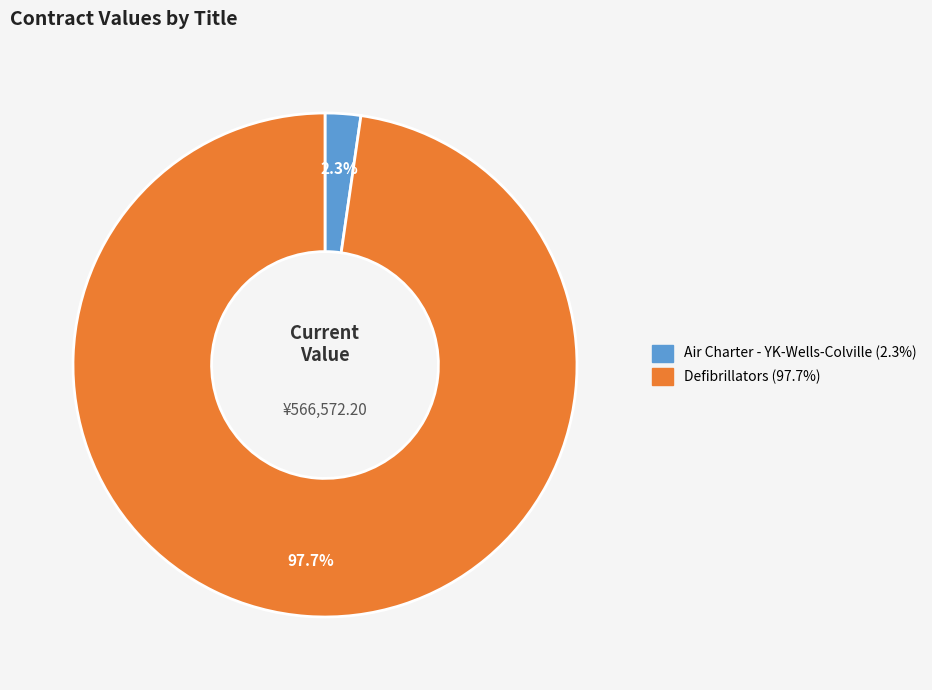

Which category has the biggest portion of the pie?

Defibrillators